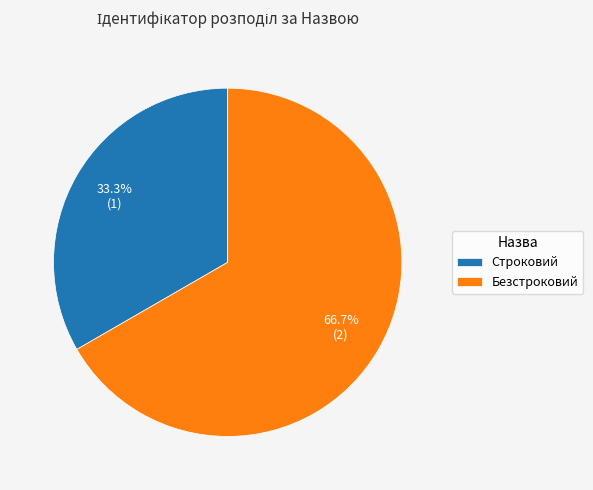

Which slice represents more than half of the pie?

Безстроковий